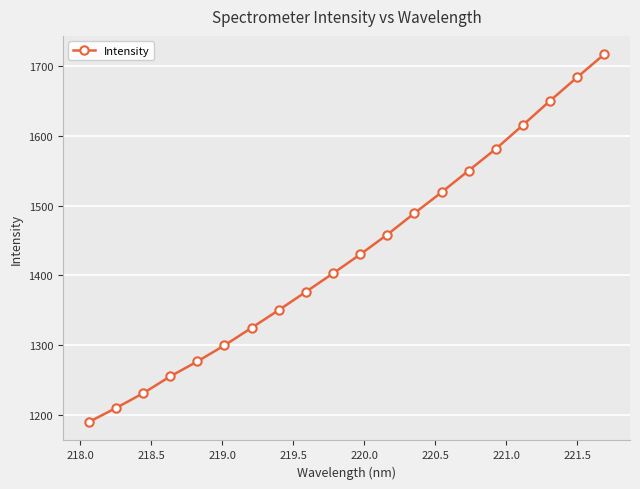

What is the sum of all values?

28612.5